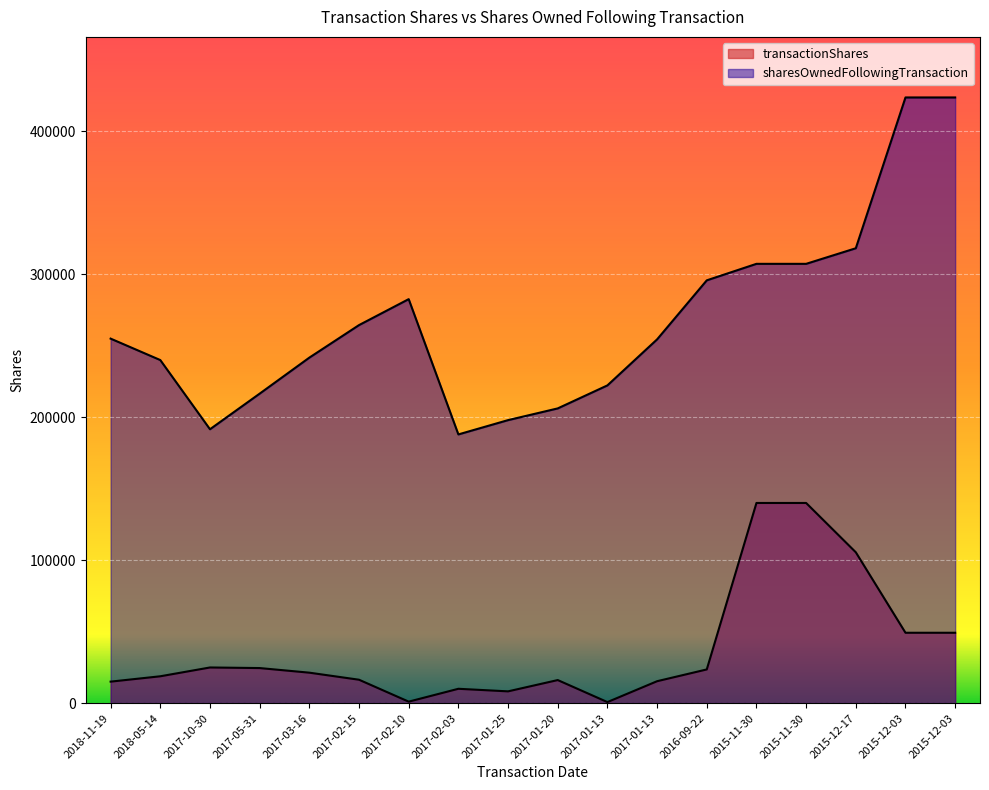

Which category has the lowest value across all series?

2017-01-13